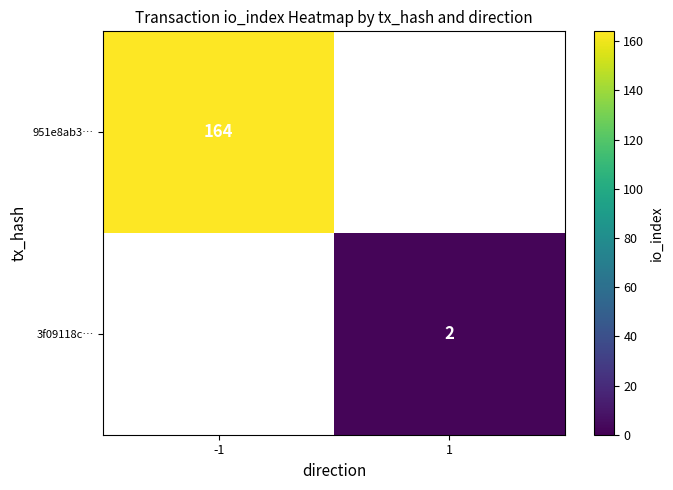

Is it true that 951e8ab3… equals 164 at -1?

True